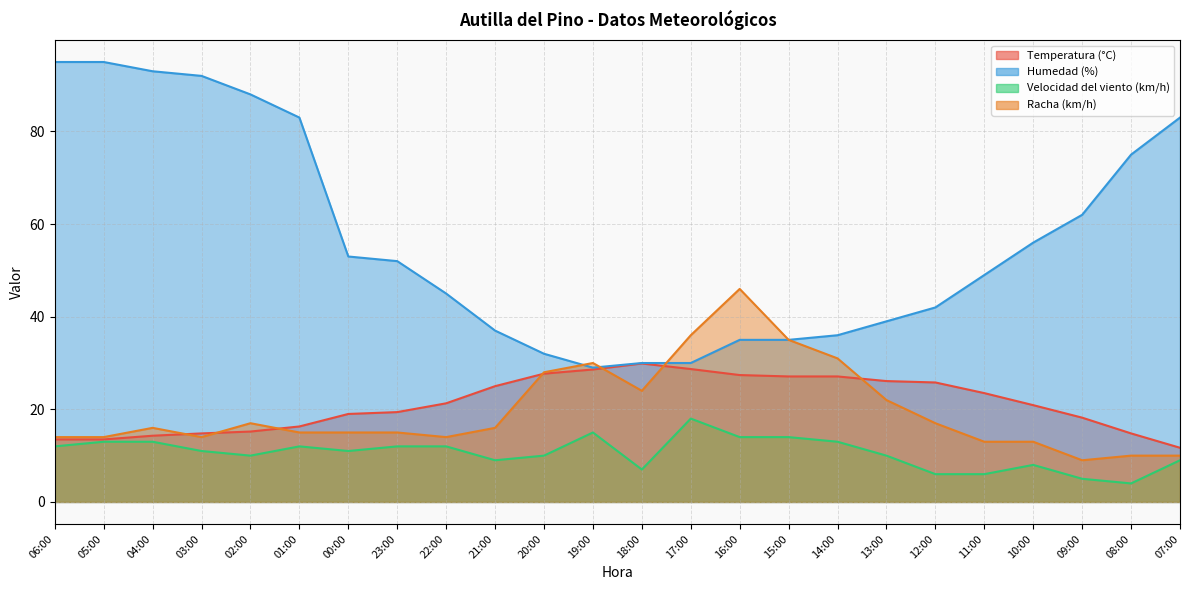

Which series has the widest spread of values?

Humedad (%)